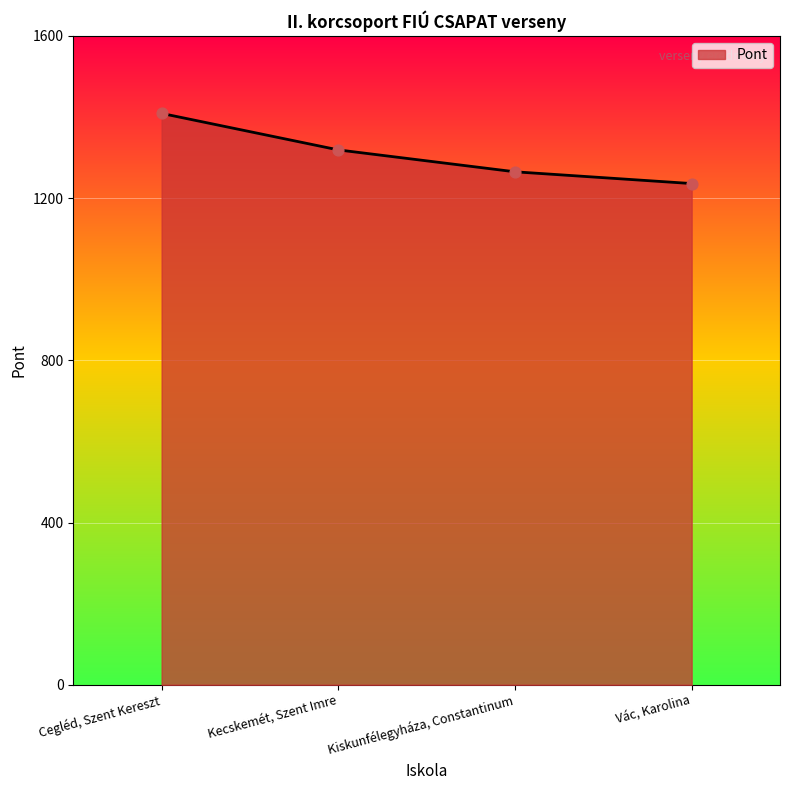

What is the ratio of the value at Vác, Karolina to the value at Cegléd, Szent Kereszt?

0.9